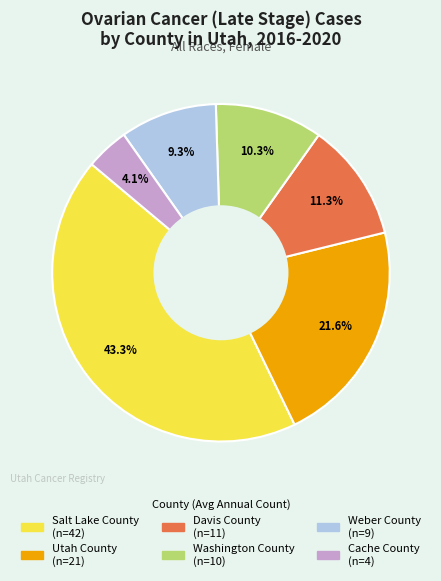

Does any single category account for the majority?

No